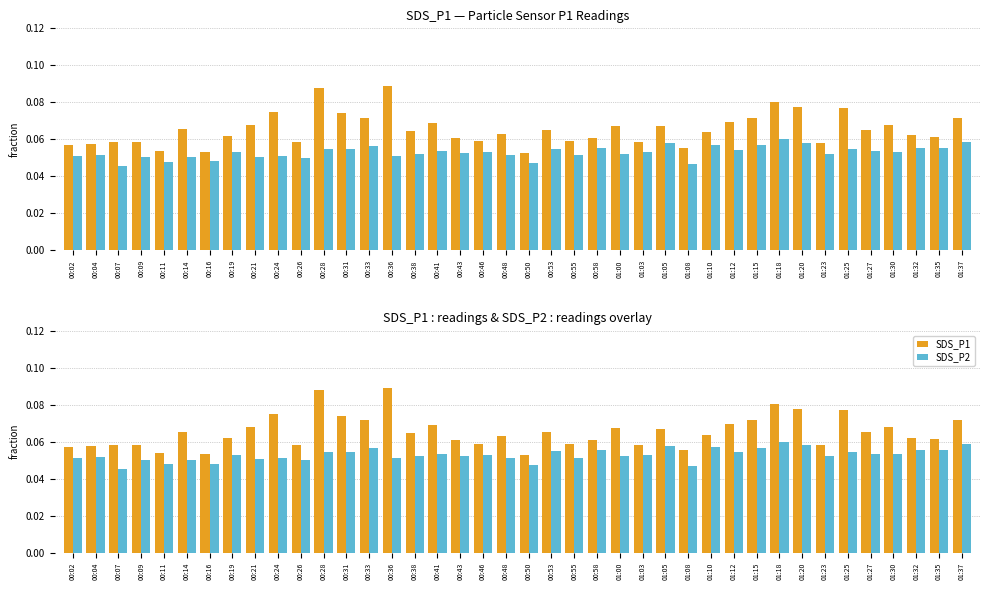

Which category has the lowest value in the SDS_P1 series?

00:50